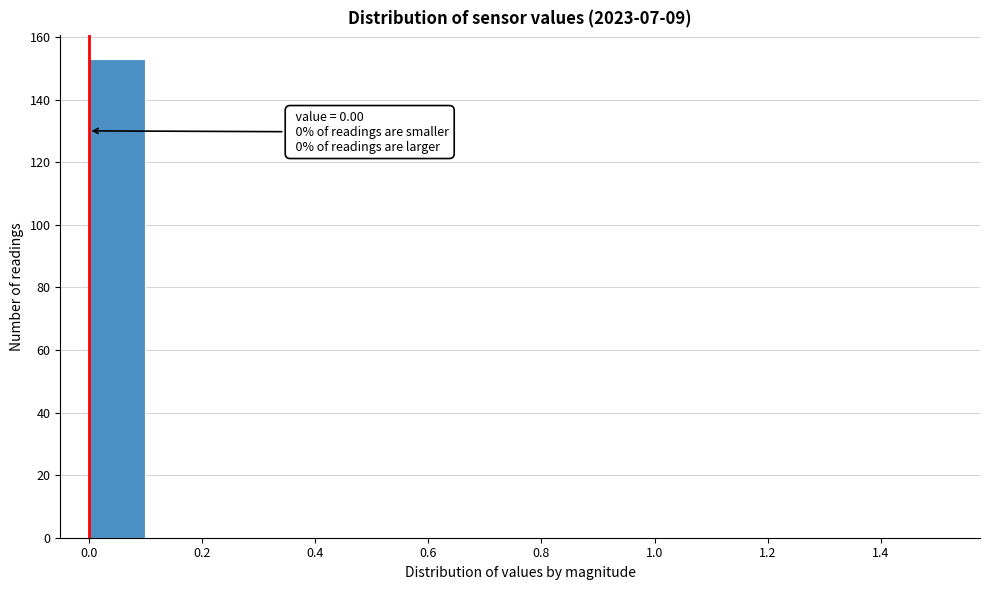

Which range on the x-axis has the tallest bar?

0.0 to 0.1